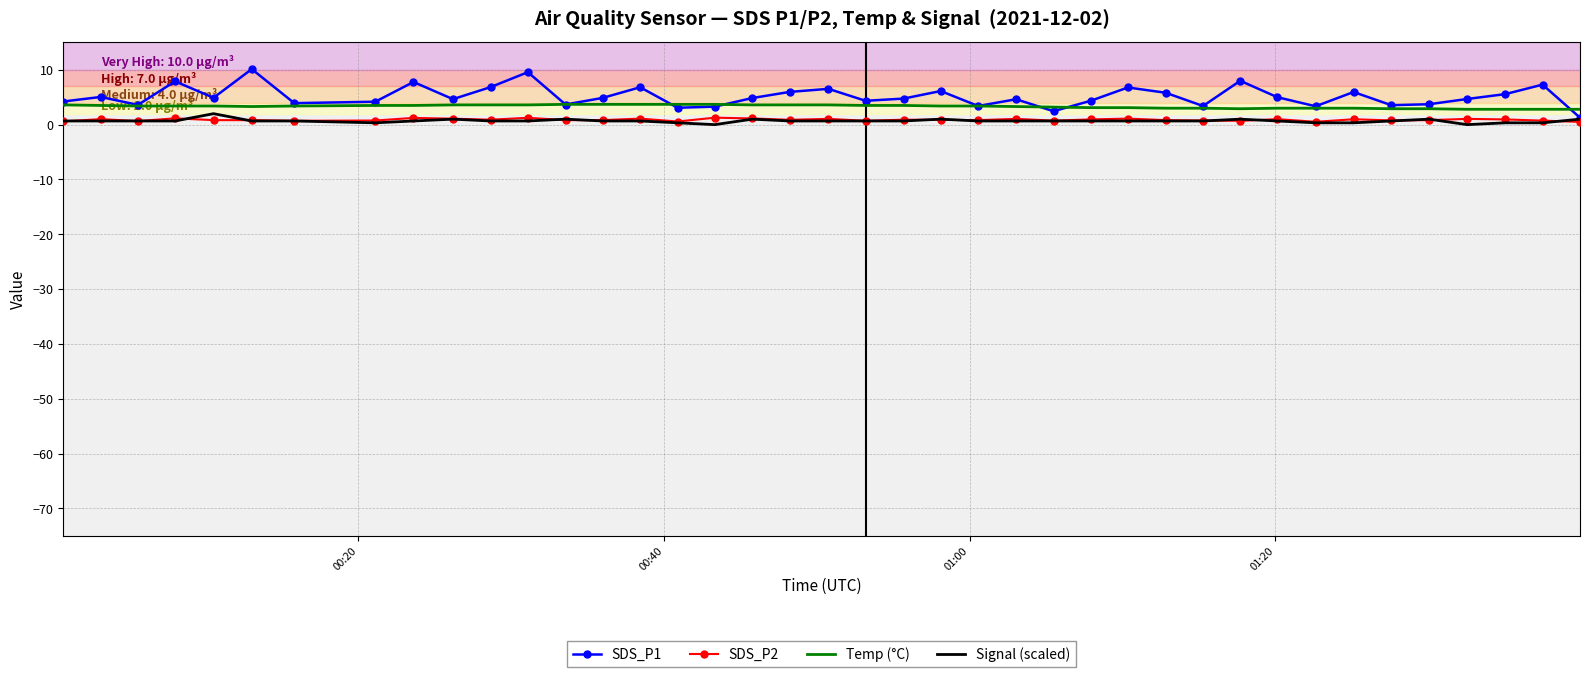

Which series has the largest range (max minus min)?

SDS_P1